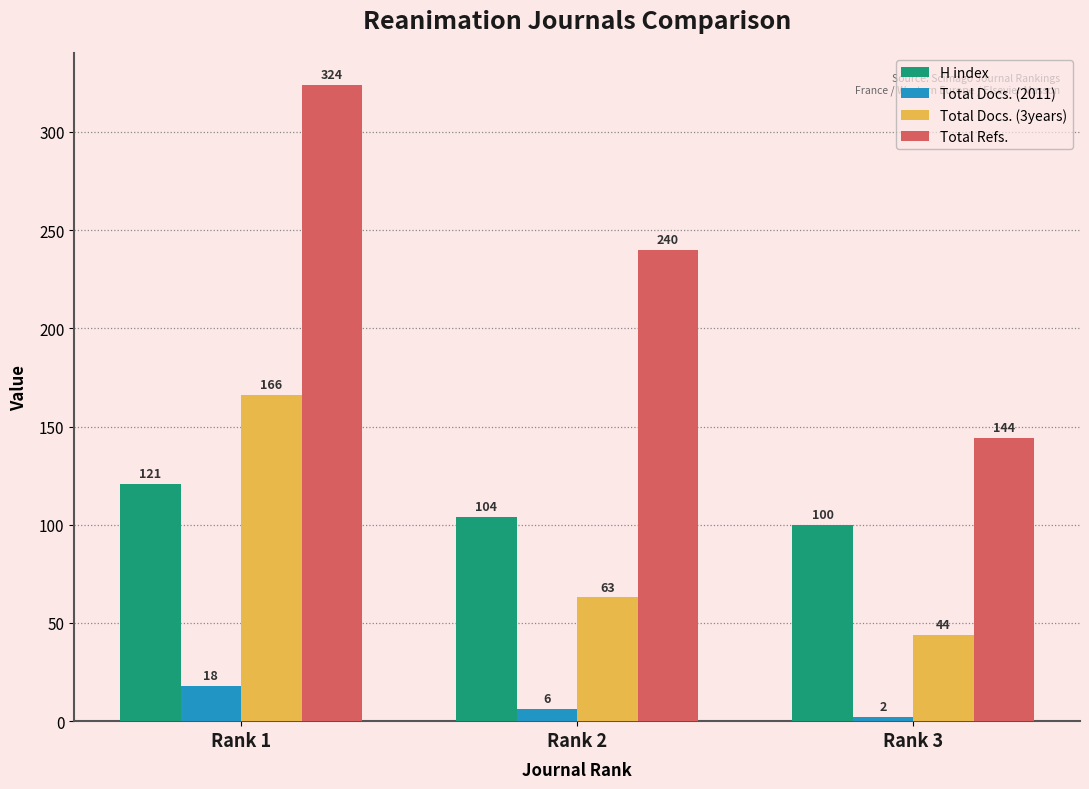

How many H index values are between 100 and 121?

3